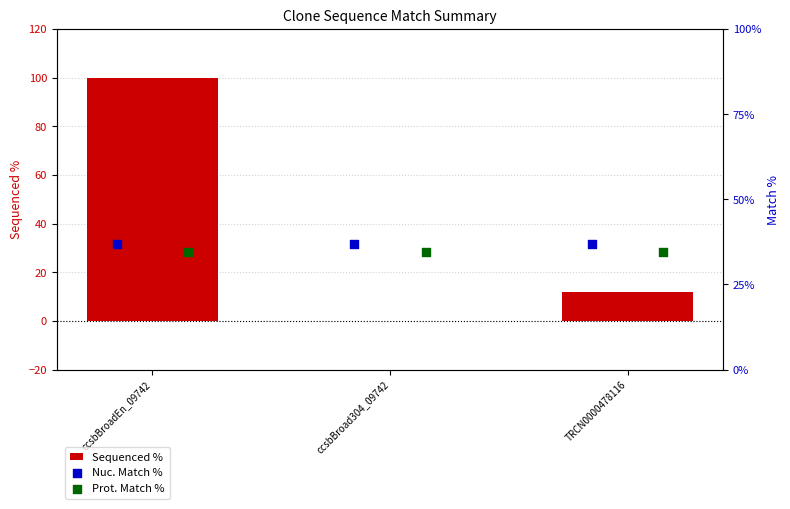

Is the value of Nuc. Match % at TRCN0000478116 greater than the value of Sequenced % at ccsbBroadEn_09742?

No